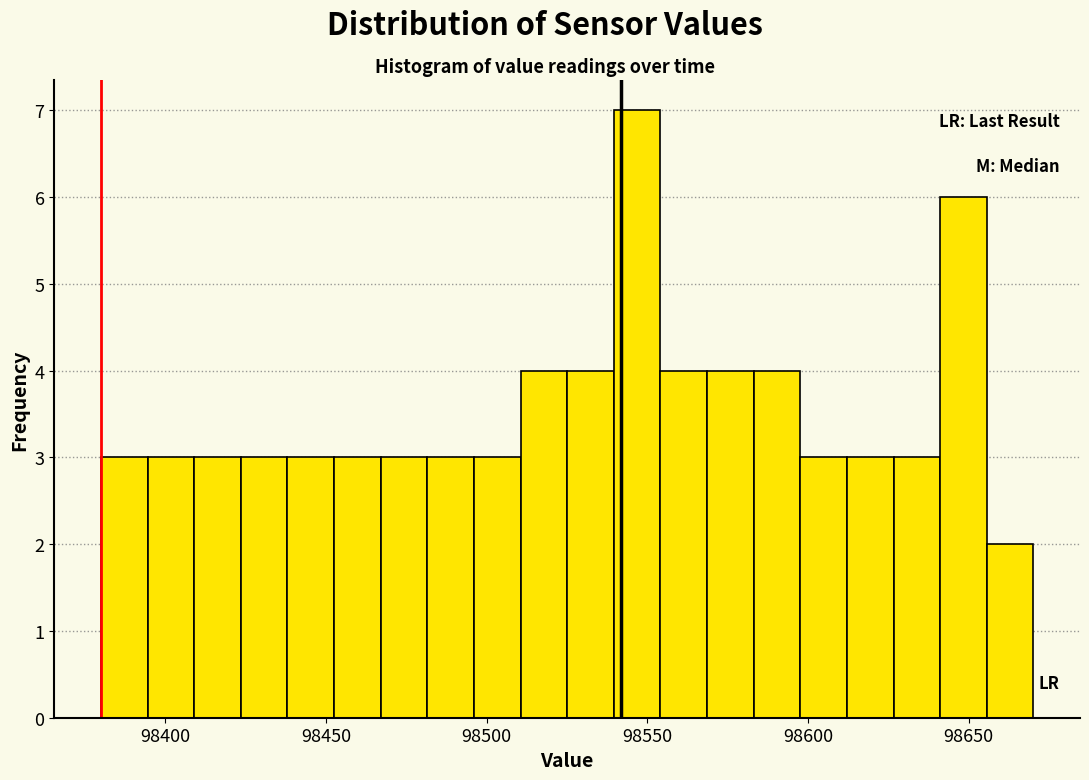

Around what value on the x-axis is the tallest bar? Give the approximate position of its centre, as read against the axis.

98545